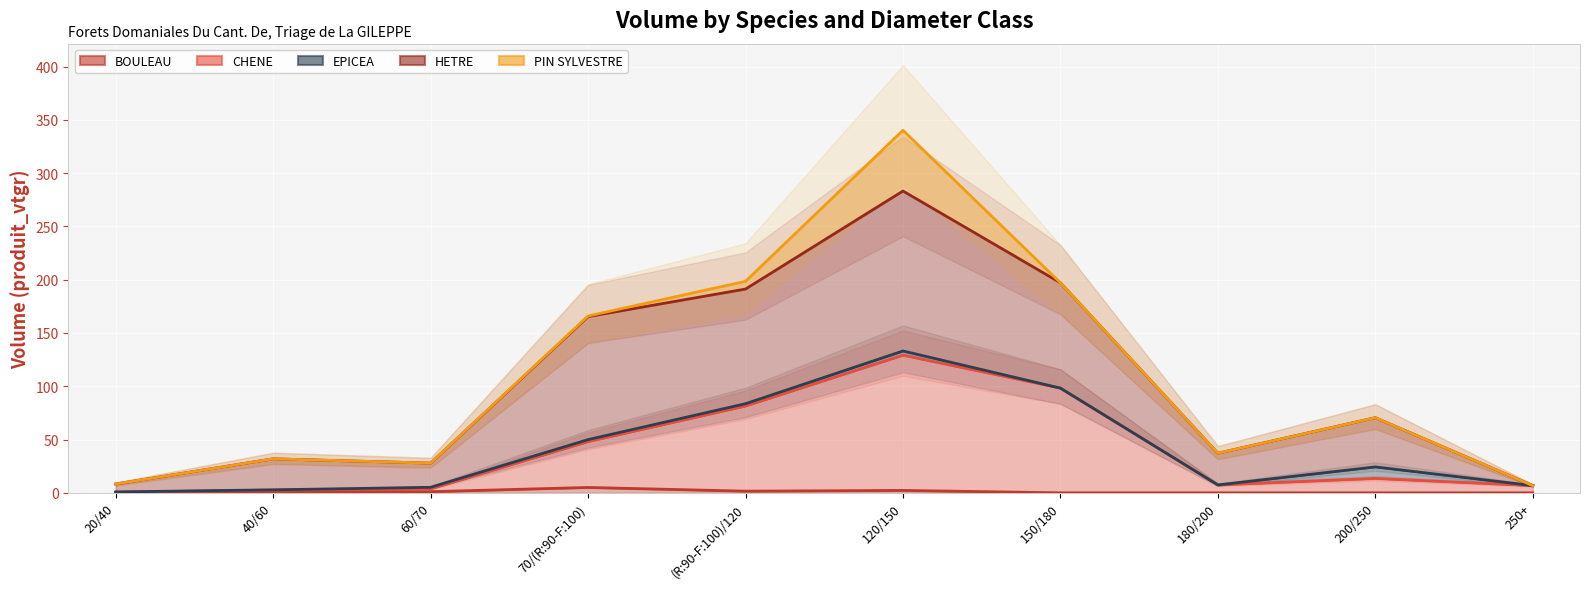

What is the total value across all series at 200/250?

178.8